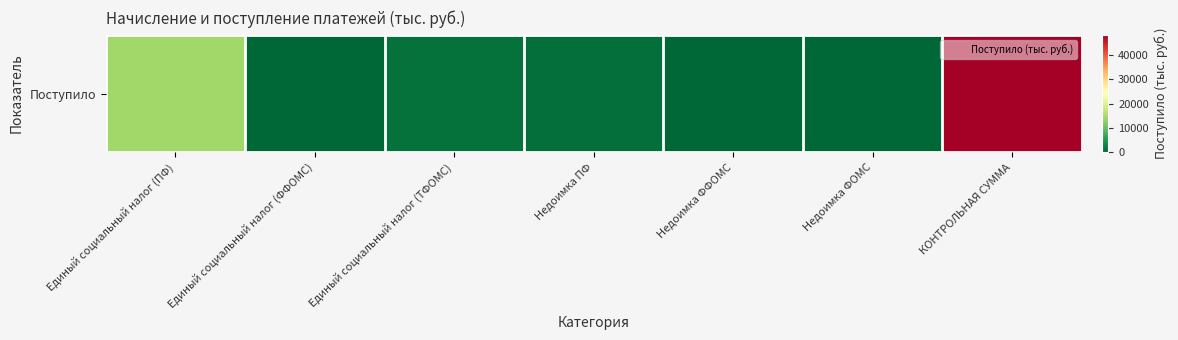

At which label does the data first exceed 833?

Единый социальный налог (ПФ)